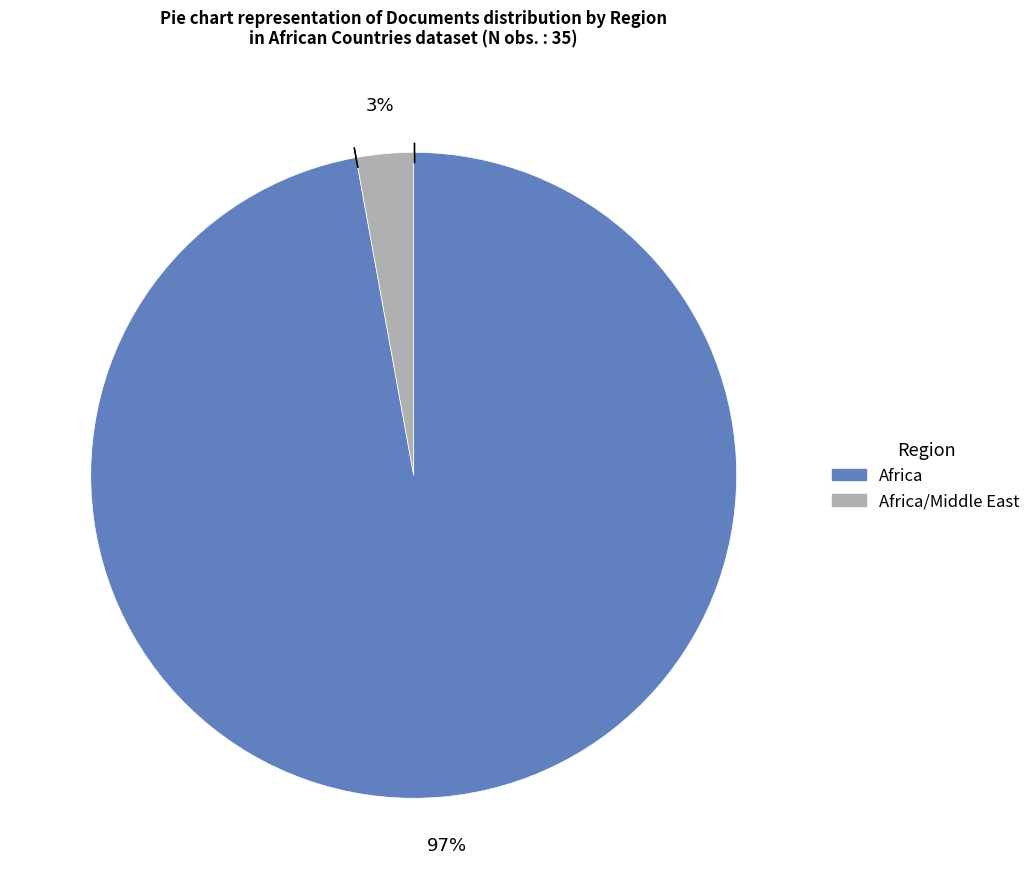

To the nearest percent, what is the difference between the largest and smallest slice percentages?

94%